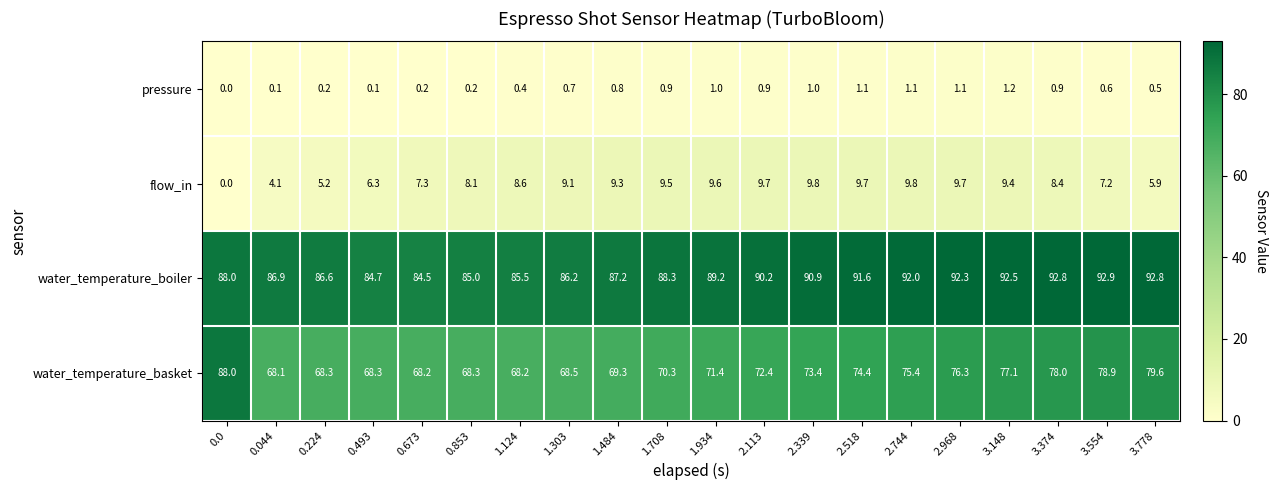

What is the difference between the maximum and minimum values in the water_temperature_boiler series?

8.4